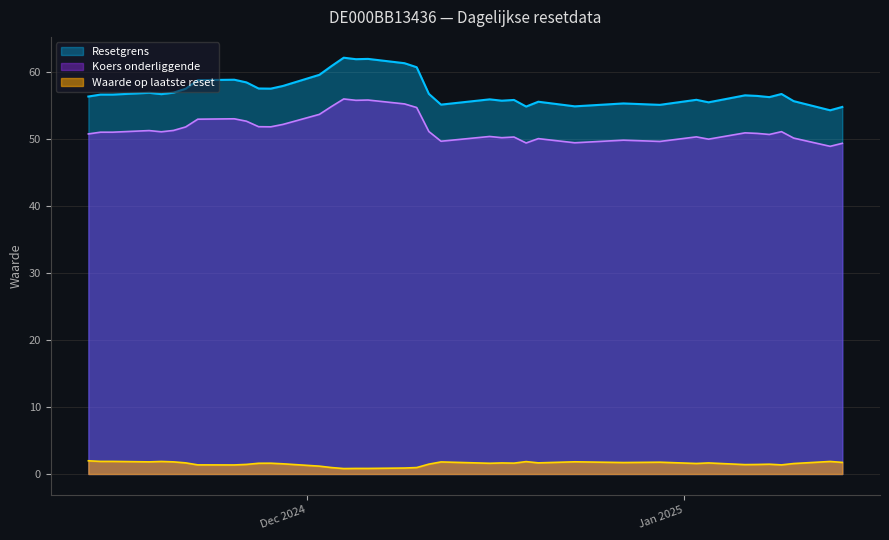

List the series in order of their peak value, lowest first.

Waarde op laatste reset, Koers onderliggende, Resetgrens